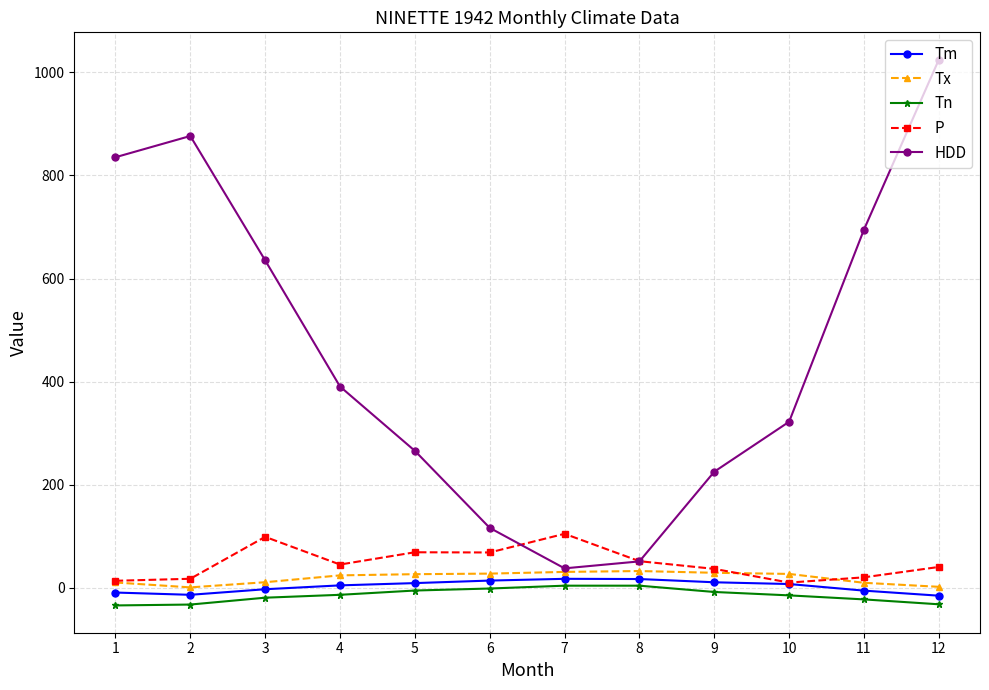

At which category does P reach its first local peak?

3